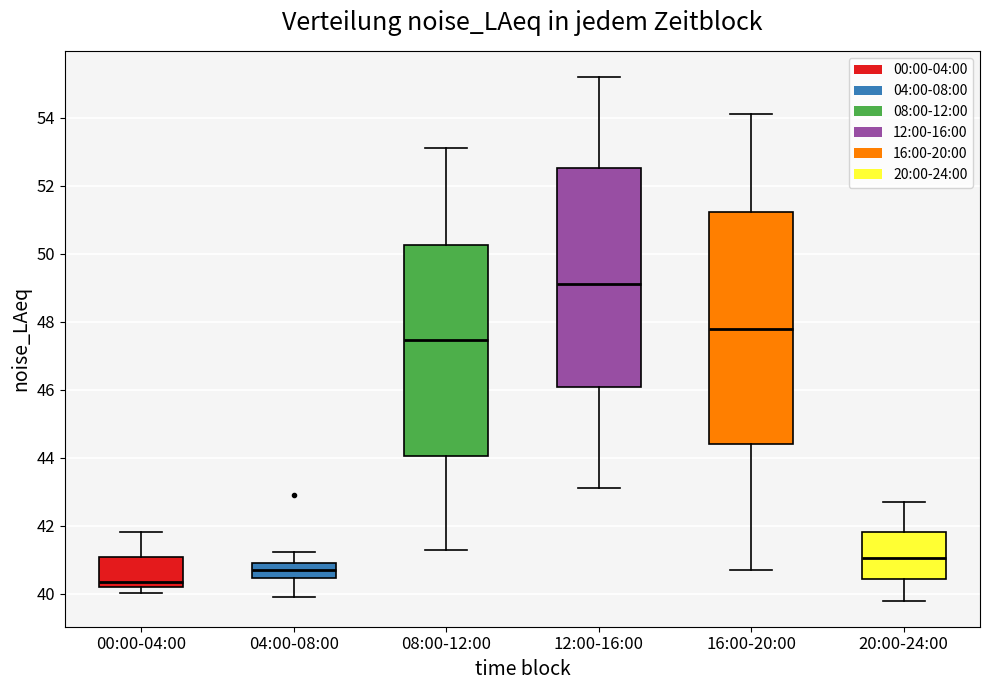

Reading left to right, read every box against the y-axis: the position of its median line, the range the box covers, and the ends of its whiskers. The values are not printed on the chart, so give them approximately, as read against the axis.

00:00-04:00: median 40.4, box 40.2 to 41.0, whiskers 40.0 to 41.8
04:00-08:00: median 40.6, box 40.4 to 41.0, whiskers 39.8 to 41.2
08:00-12:00: median 47.4, box 44.0 to 50.2, whiskers 41.4 to 53.2
12:00-16:00: median 49.2, box 46.0 to 52.6, whiskers 43.2 to 55.2
16:00-20:00: median 47.8, box 44.4 to 51.2, whiskers 40.8 to 54.2
20:00-24:00: median 41.0, box 40.4 to 41.8, whiskers 39.8 to 42.8